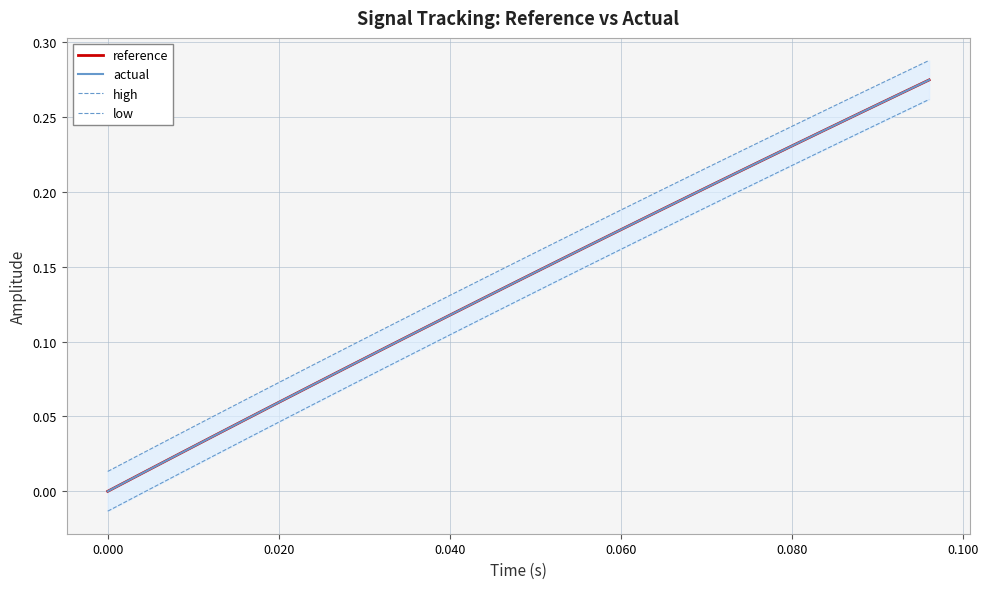

How many distinct data groups are displayed?

4